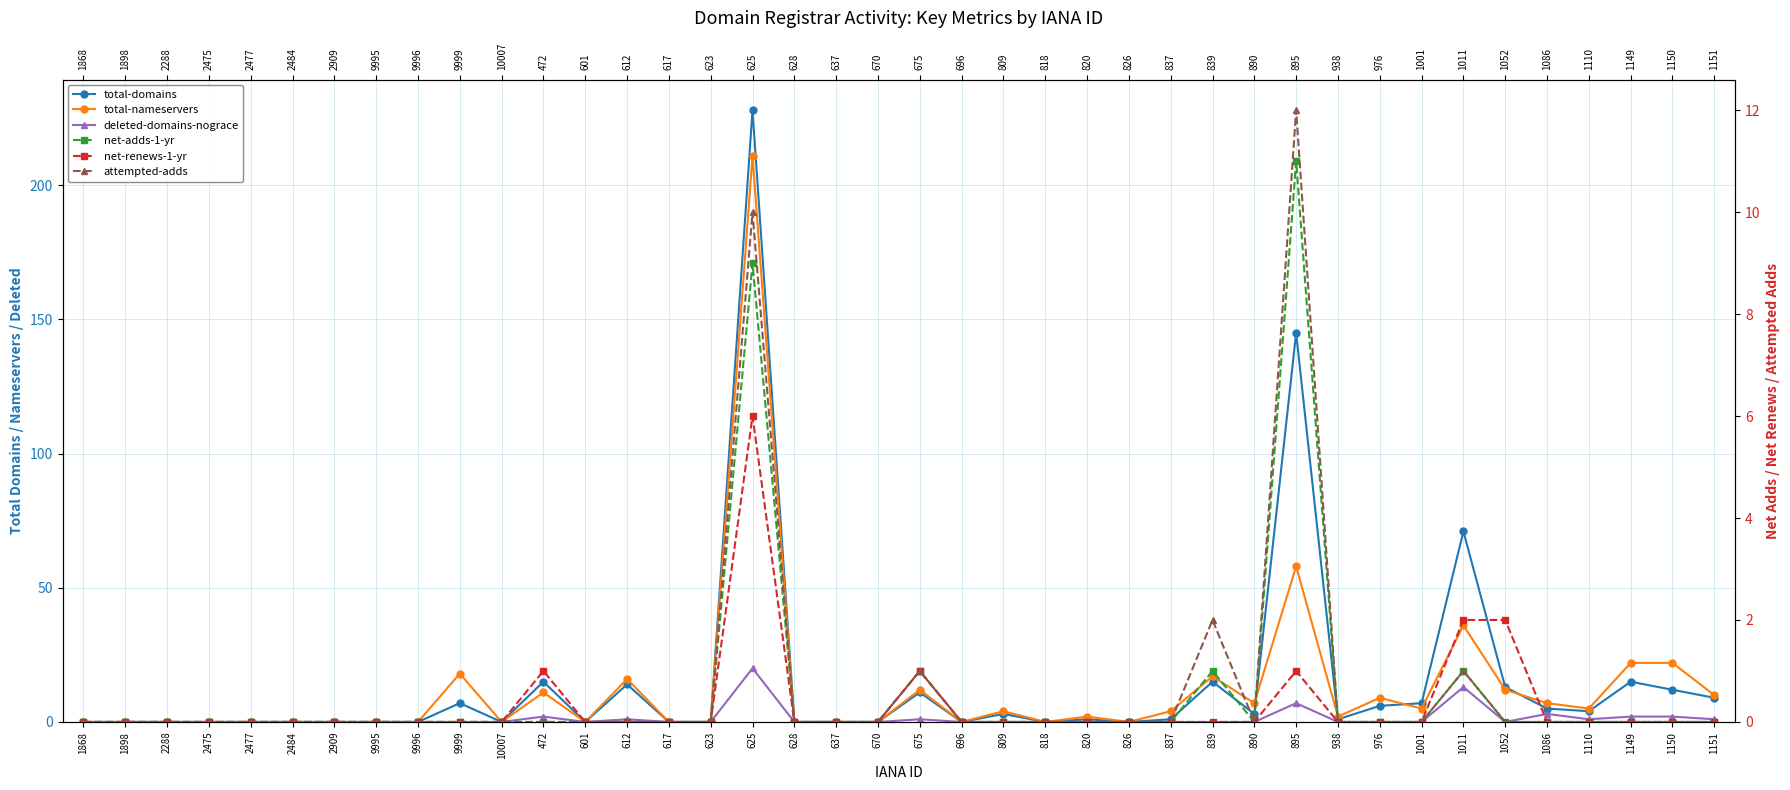

Reading left to right, extract all data points from this chart.

total-domains: 1868=0	1898=0	2288=0	2475=0	2477=0	2484=0	2909=0	9995=0	9996=0	9999=7	10007=0	472=15	601=0	612=14	617=0	623=0	625=228	628=0	637=0	670=0	675=11	696=0	809=3	818=0	820=1	826=0	837=1	839=15	890=3	895=145	938=1	976=6	1001=7	1011=71	1052=13	1086=5	1110=4	1149=15	1150=12	1151=9
total-nameservers: 1868=0	1898=0	2288=0	2475=0	2477=0	2484=0	2909=0	9995=0	9996=0	9999=18	10007=0	472=11	601=0	612=16	617=0	623=0	625=211	628=0	637=0	670=0	675=12	696=0	809=4	818=0	820=2	826=0	837=4	839=17	890=7	895=58	938=2	976=9	1001=5	1011=36	1052=12	1086=7	1110=5	1149=22	1150=22	1151=10
deleted-domains-nograce: 1868=0	1898=0	2288=0	2475=0	2477=0	2484=0	2909=0	9995=0	9996=0	9999=0	10007=0	472=2	601=0	612=1	617=0	623=0	625=20	628=0	637=0	670=0	675=1	696=0	809=0	818=0	820=0	826=0	837=0	839=0	890=0	895=7	938=0	976=0	1001=0	1011=13	1052=0	1086=3	1110=1	1149=2	1150=2	1151=1
net-adds-1-yr: 1868=0	1898=0	2288=0	2475=0	2477=0	2484=0	2909=0	9995=0	9996=0	9999=0	10007=0	472=0	601=0	612=0	617=0	623=0	625=9	628=0	637=0	670=0	675=1	696=0	809=0	818=0	820=0	826=0	837=0	839=1	890=0	895=11	938=0	976=0	1001=0	1011=1	1052=0	1086=0	1110=0	1149=0	1150=0	1151=0
net-renews-1-yr: 1868=0	1898=0	2288=0	2475=0	2477=0	2484=0	2909=0	9995=0	9996=0	9999=0	10007=0	472=1	601=0	612=0	617=0	623=0	625=6	628=0	637=0	670=0	675=1	696=0	809=0	818=0	820=0	826=0	837=0	839=0	890=0	895=1	938=0	976=0	1001=0	1011=2	1052=2	1086=0	1110=0	1149=0	1150=0	1151=0
attempted-adds: 1868=0	1898=0	2288=0	2475=0	2477=0	2484=0	2909=0	9995=0	9996=0	9999=0	10007=0	472=0	601=0	612=0	617=0	623=0	625=10	628=0	637=0	670=0	675=1	696=0	809=0	818=0	820=0	826=0	837=0	839=2	890=0	895=12	938=0	976=0	1001=0	1011=1	1052=0	1086=0	1110=0	1149=0	1150=0	1151=0